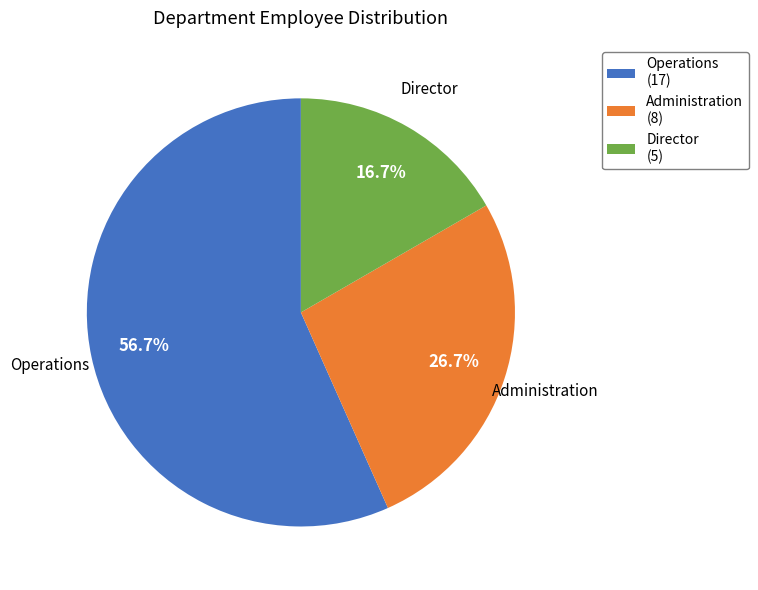

To the nearest percent, what is the average slice percentage?

33%